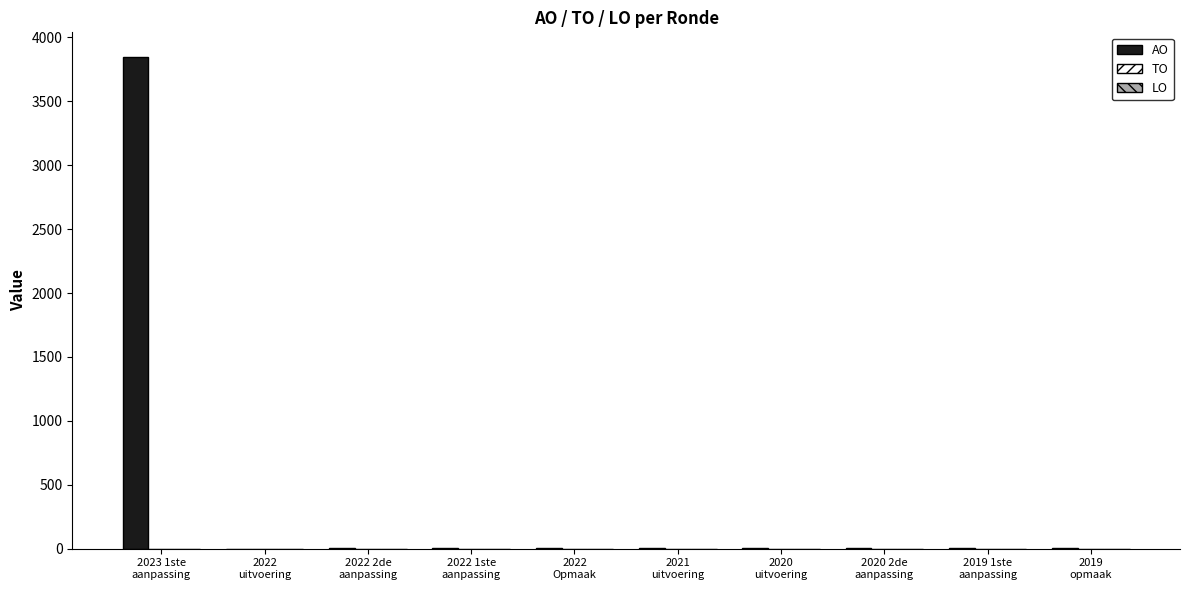

What is the sum of all values?

3880